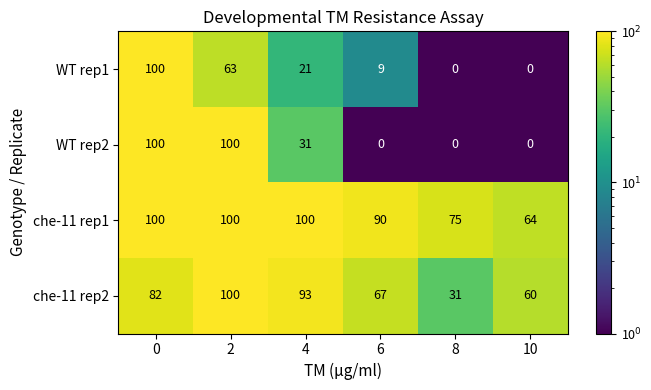

What is the difference between the highest and lowest values at 0?

18